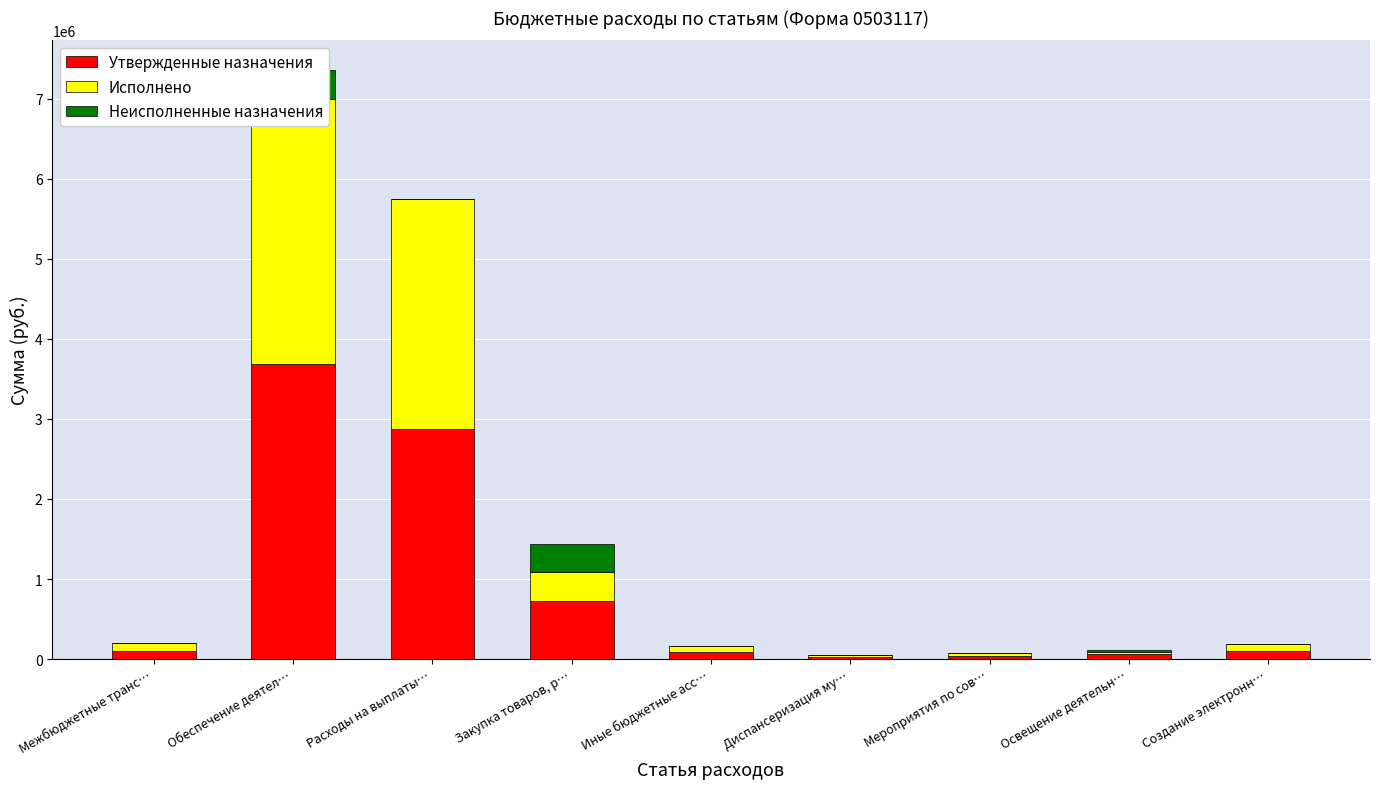

Reading left to right, list all the values displayed in this chart.

Утвержденные назначения: 98600.0	3679374.2	2874753.6	721054.7	83565.9	22874.0	37000.0	58400.0	96000.0
Исполнено: 98600.0	3310314.2	2867427.8	361680.0	81206.5	22874.0	34000.0	25000.0	93780.0
Неисполненные назначения: 0.0	369060.0	7325.8	359374.7	2359.5	0.0	3000.0	33400.0	2220.0